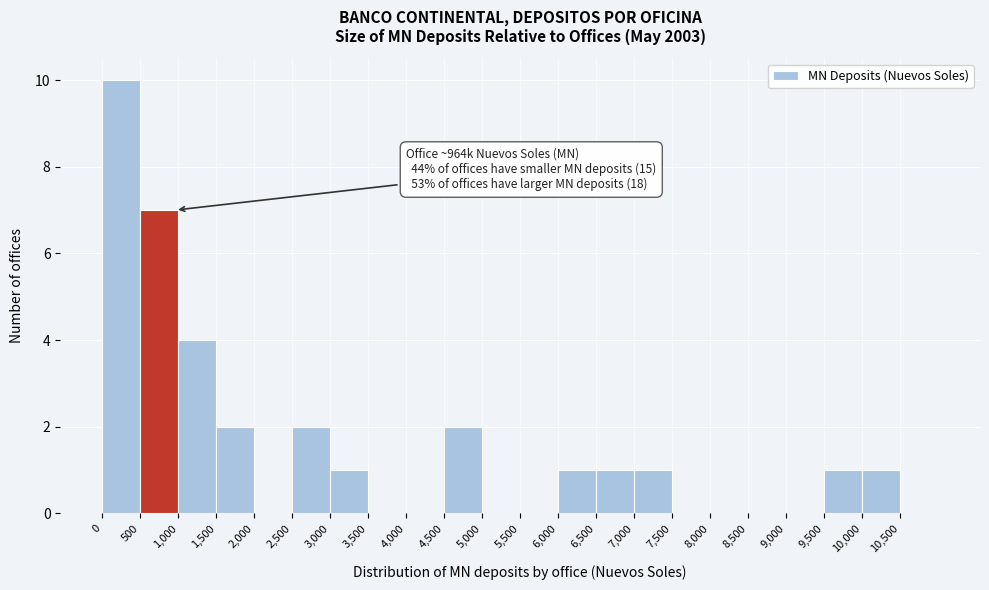

Over which range of the x-axis is the bar tallest?

0 to 500